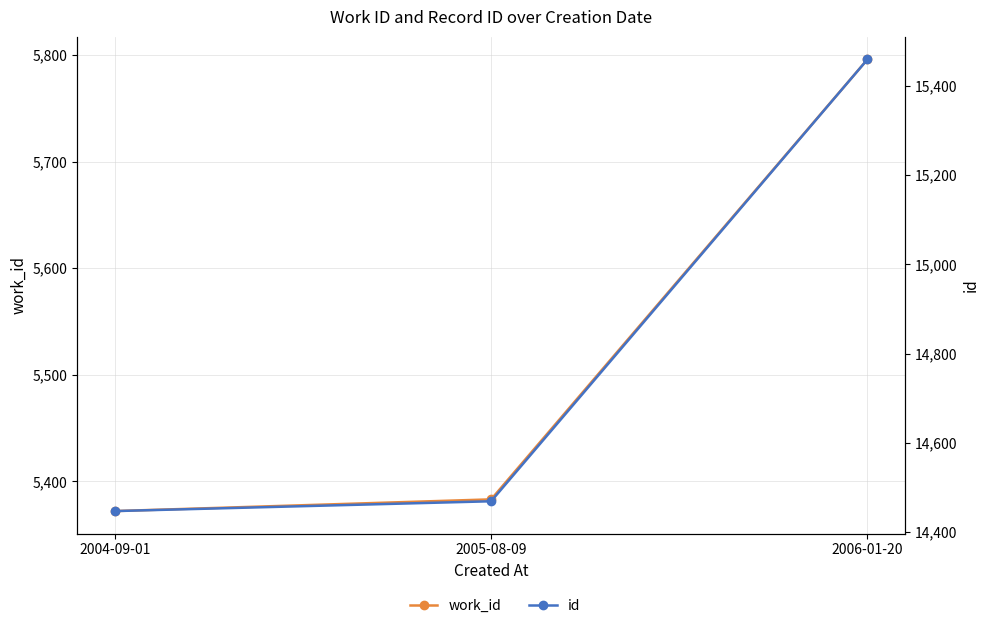

Which series changed the most between 2004-09-01 and 2005-08-09?

id